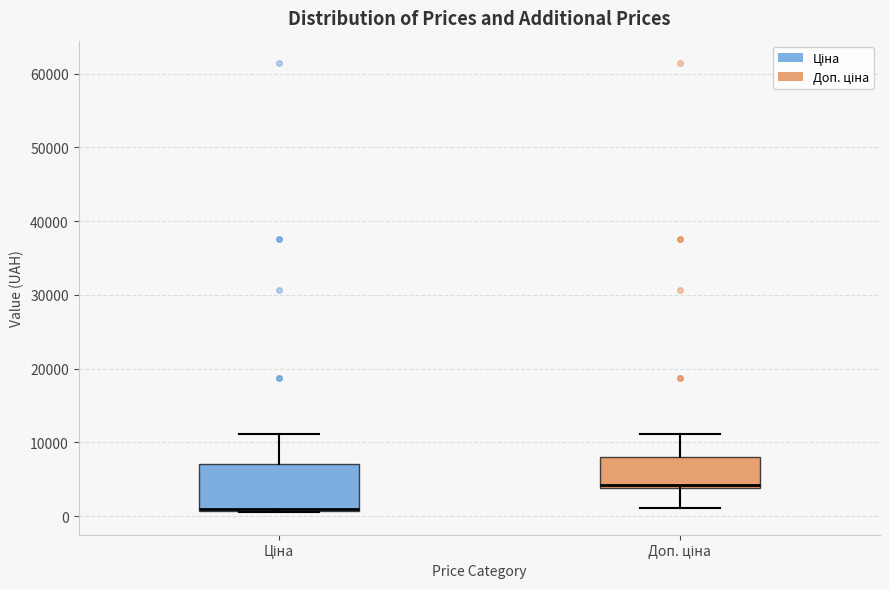

Reading left to right, transcribe this box plot: for each box, give where its median line is, the range the box spans, and where its two whiskers end, as read against the y-axis. The values are not printed on the chart, so give them approximately, as read against the axis.

Ціна: median 1000 (drawn on the box's lower edge), box 1000 to 7000, whiskers 1000 to 11000
Доп. ціна: median 4000 (just above the box's lower edge), box 4000 to 8000, whiskers 1000 to 11000